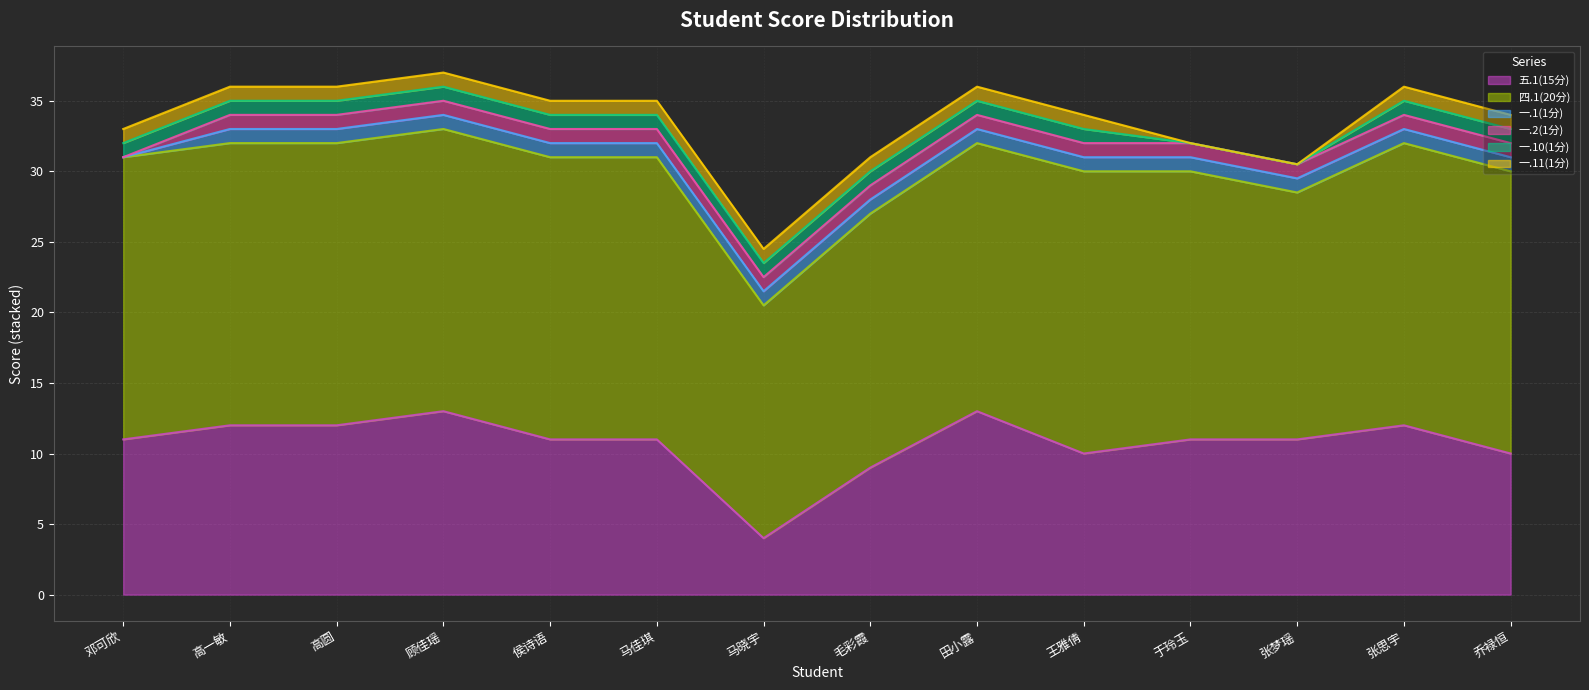

At how many categories does at least one series exceed 8?

14